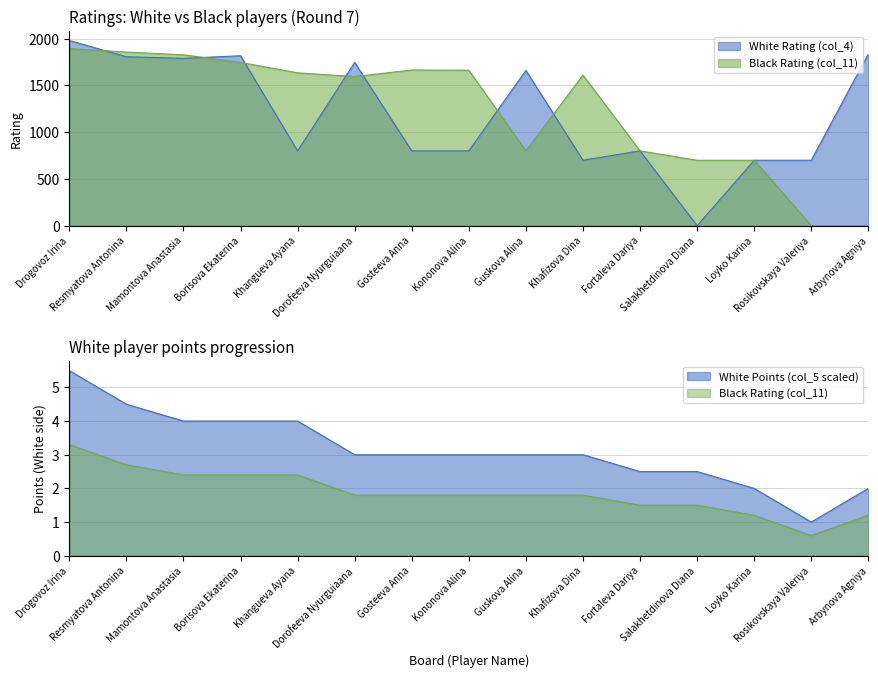

At which label is White Points (col_5 scaled) closest to 3?

Dorofeeva Nyurguiaana